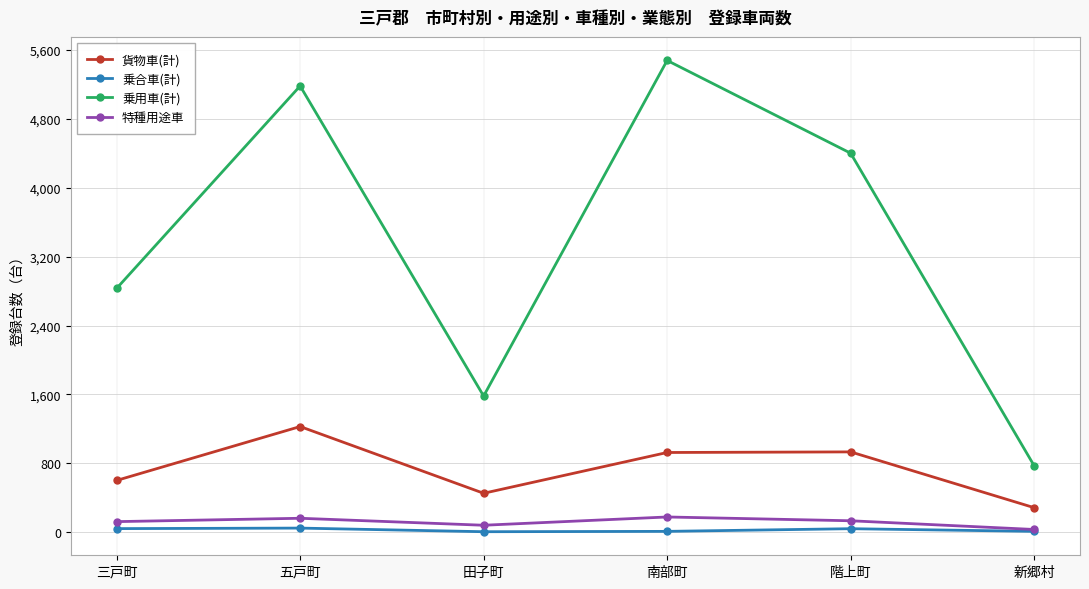

What is the label of the 5th point from the right?

五戸町